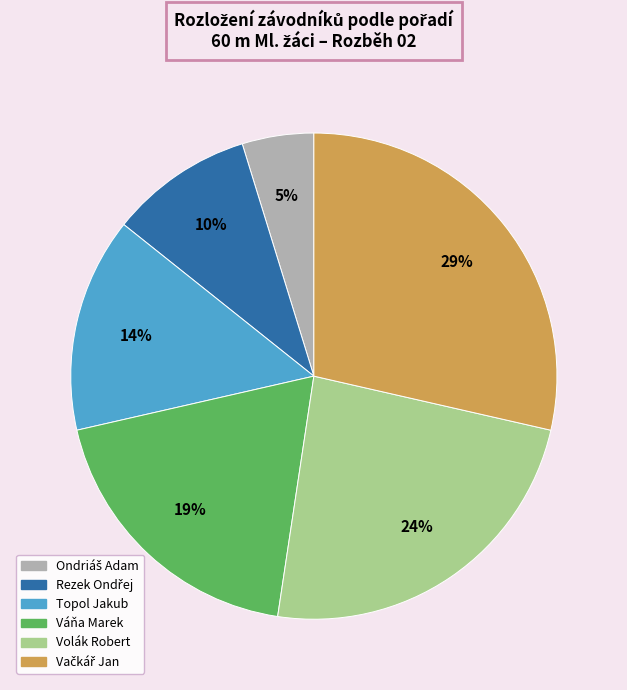

How many slices are in this pie chart?

6